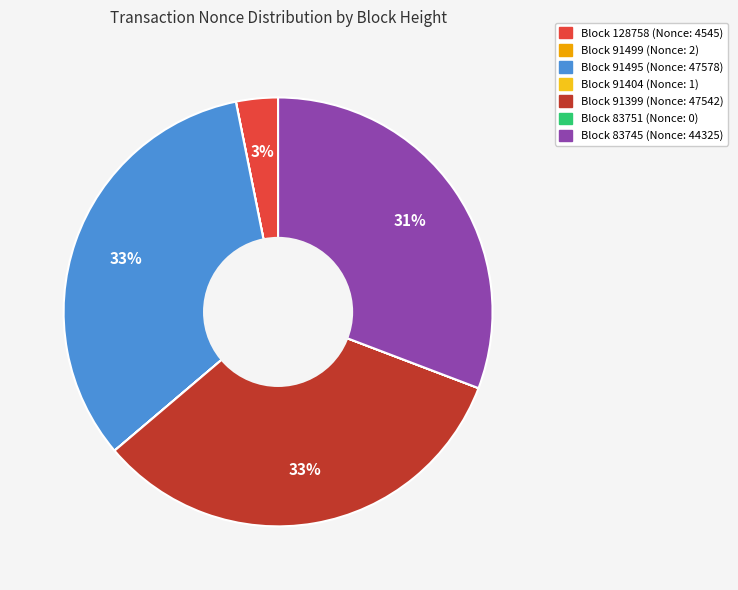

To the nearest percent, what is the average slice percentage?

14%